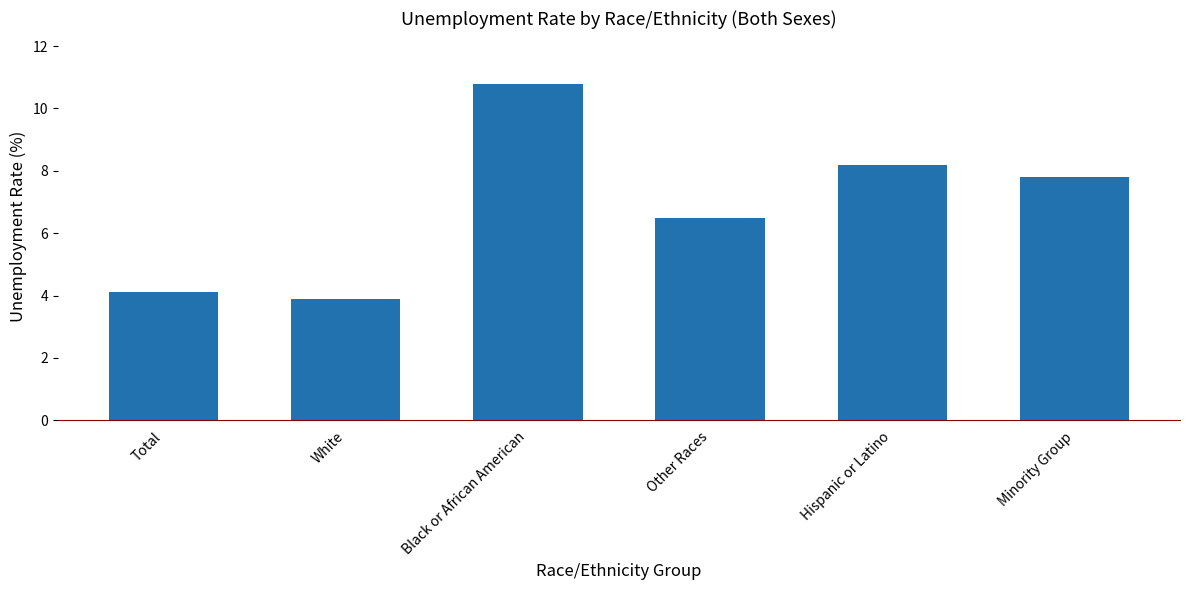

The chart shows a value of 10.8 at Black or African American. True or false?

True